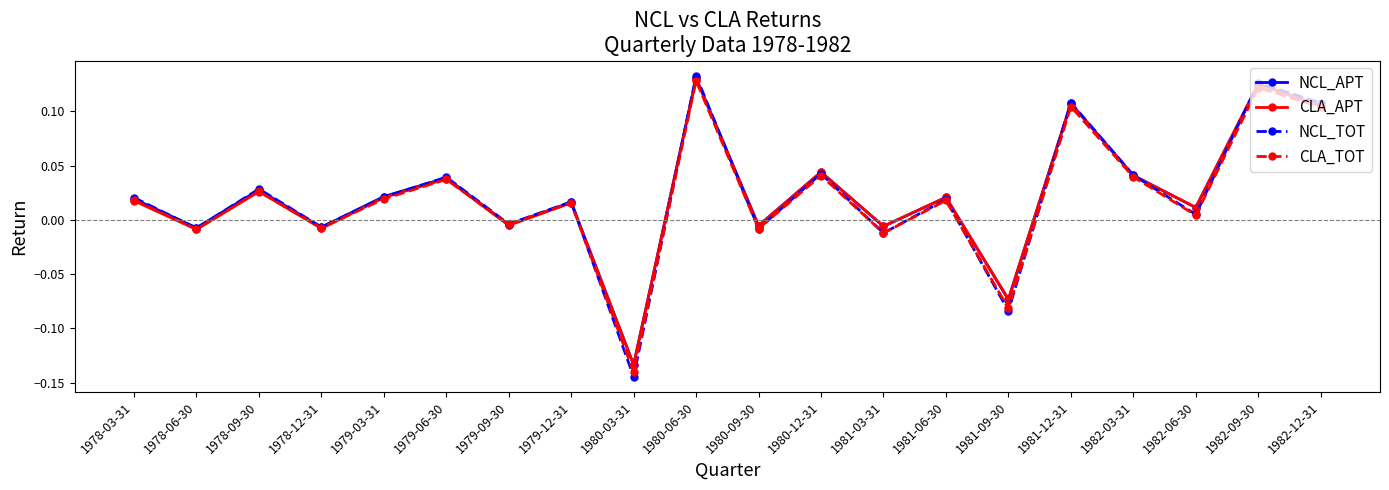

At which label does CLA_TOT reach its peak?

1980-06-30